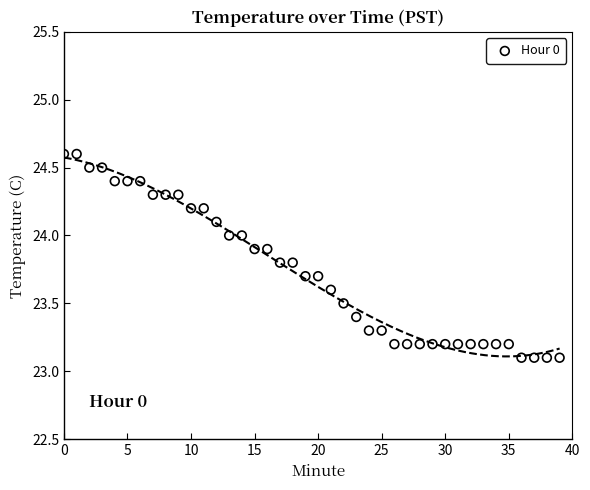

What is the range of Y values (max minus min)?

1.5